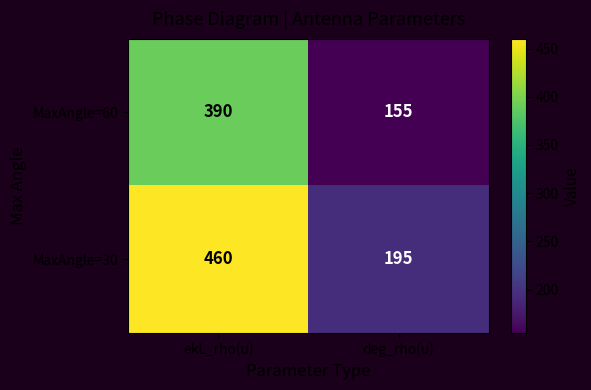

Which series has the widest spread of values?

MaxAngle=30